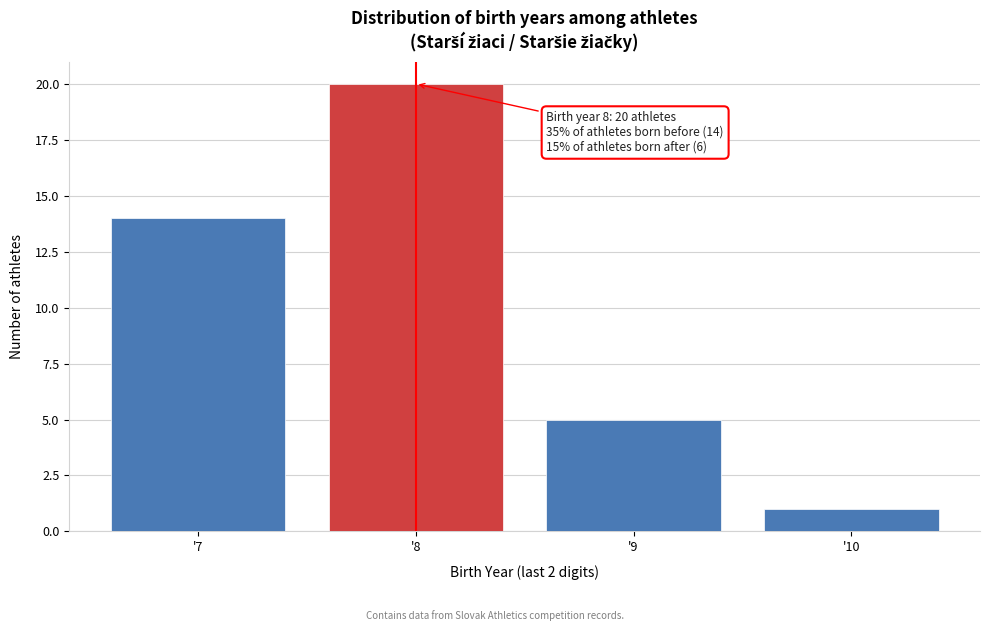

Reading right to left, transcribe all the data shown in this chart.

'10=1	'9=5	'8=20	'7=14